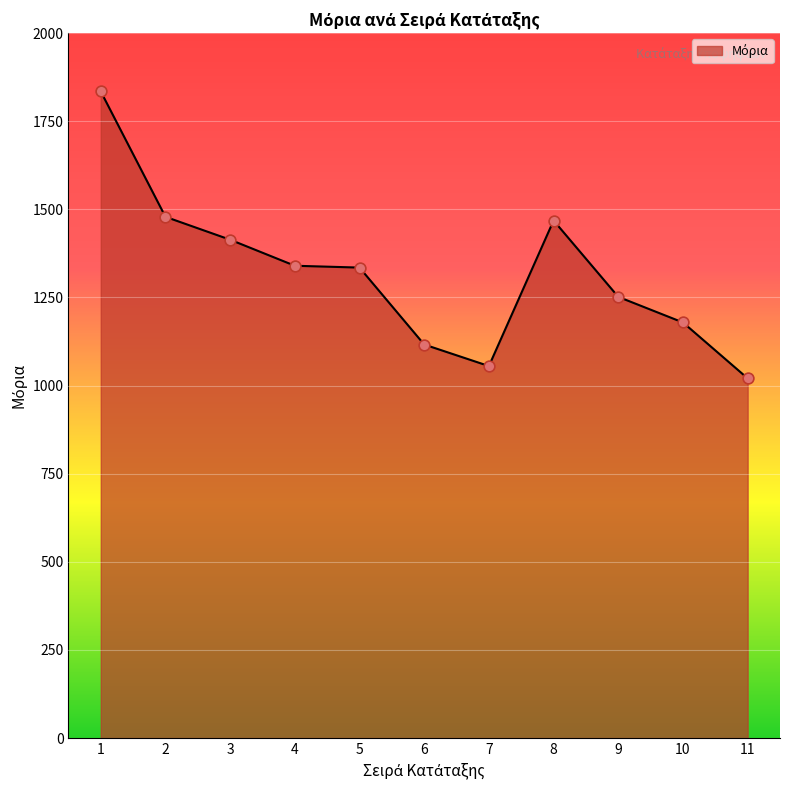

What is the ratio of the value at 1 to the value at 4?

1.4